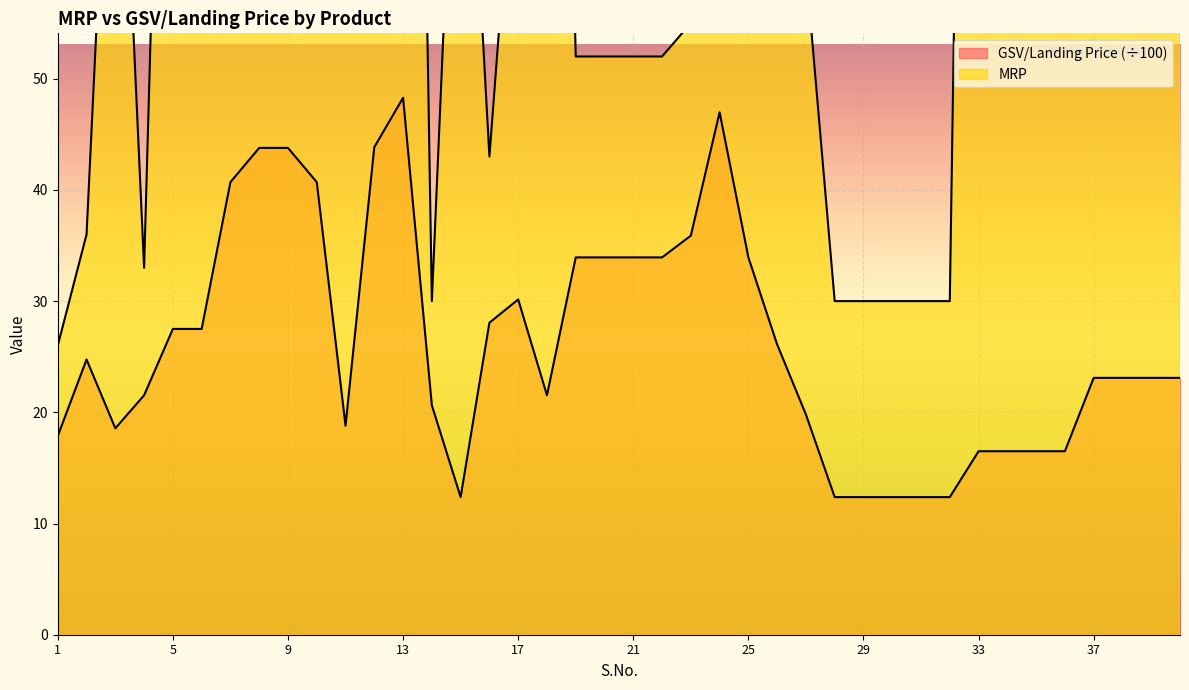

Rank the series by their average value, from highest to lowest.

MRP, GSV/Landing Price